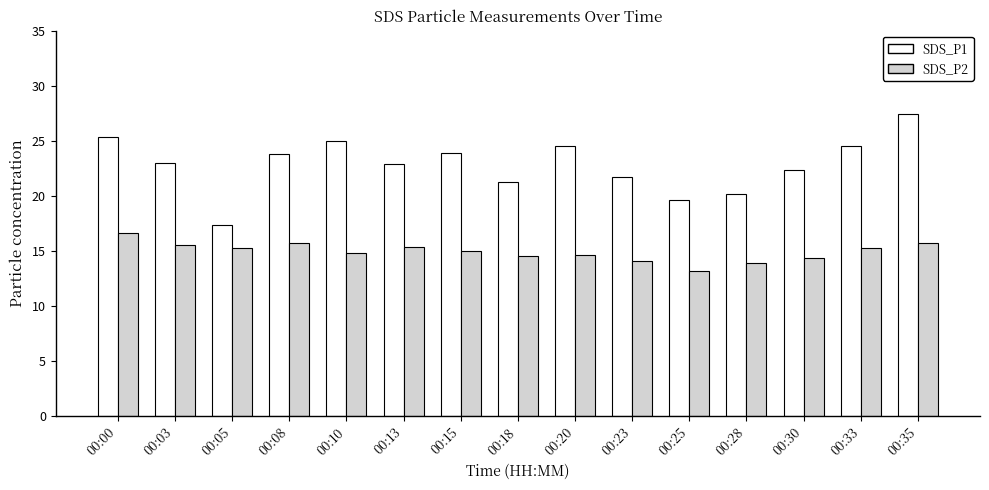

At how many categories does at least one series exceed 16?

15